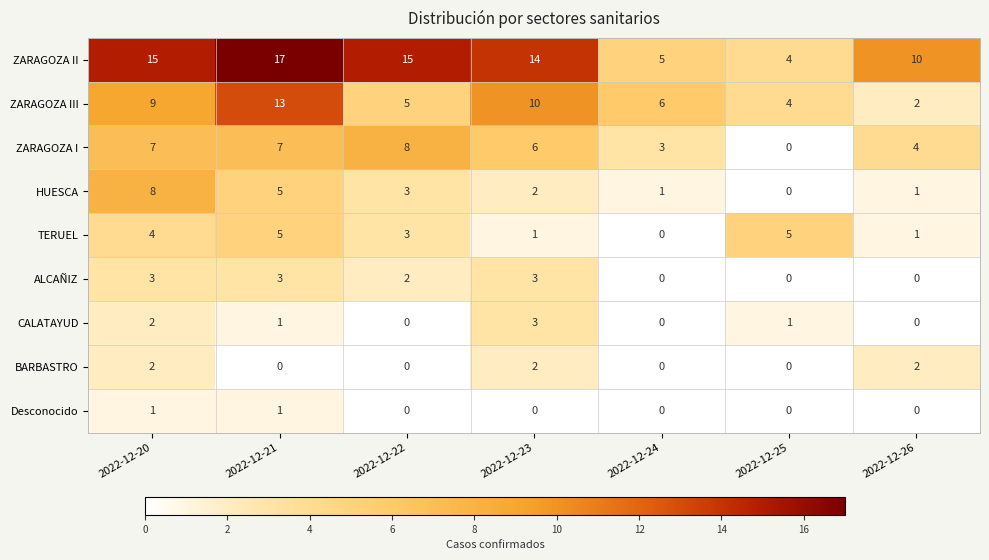

Count the CALATAYUD values in the range 0 to 2.

6